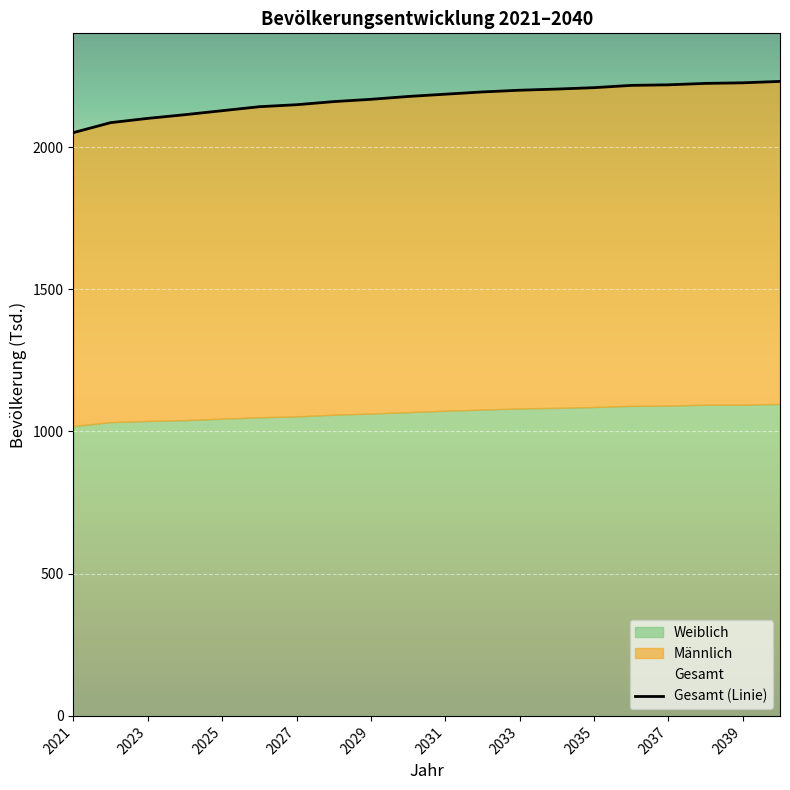

What is the sum of the values at 2035 and 2037?

4428